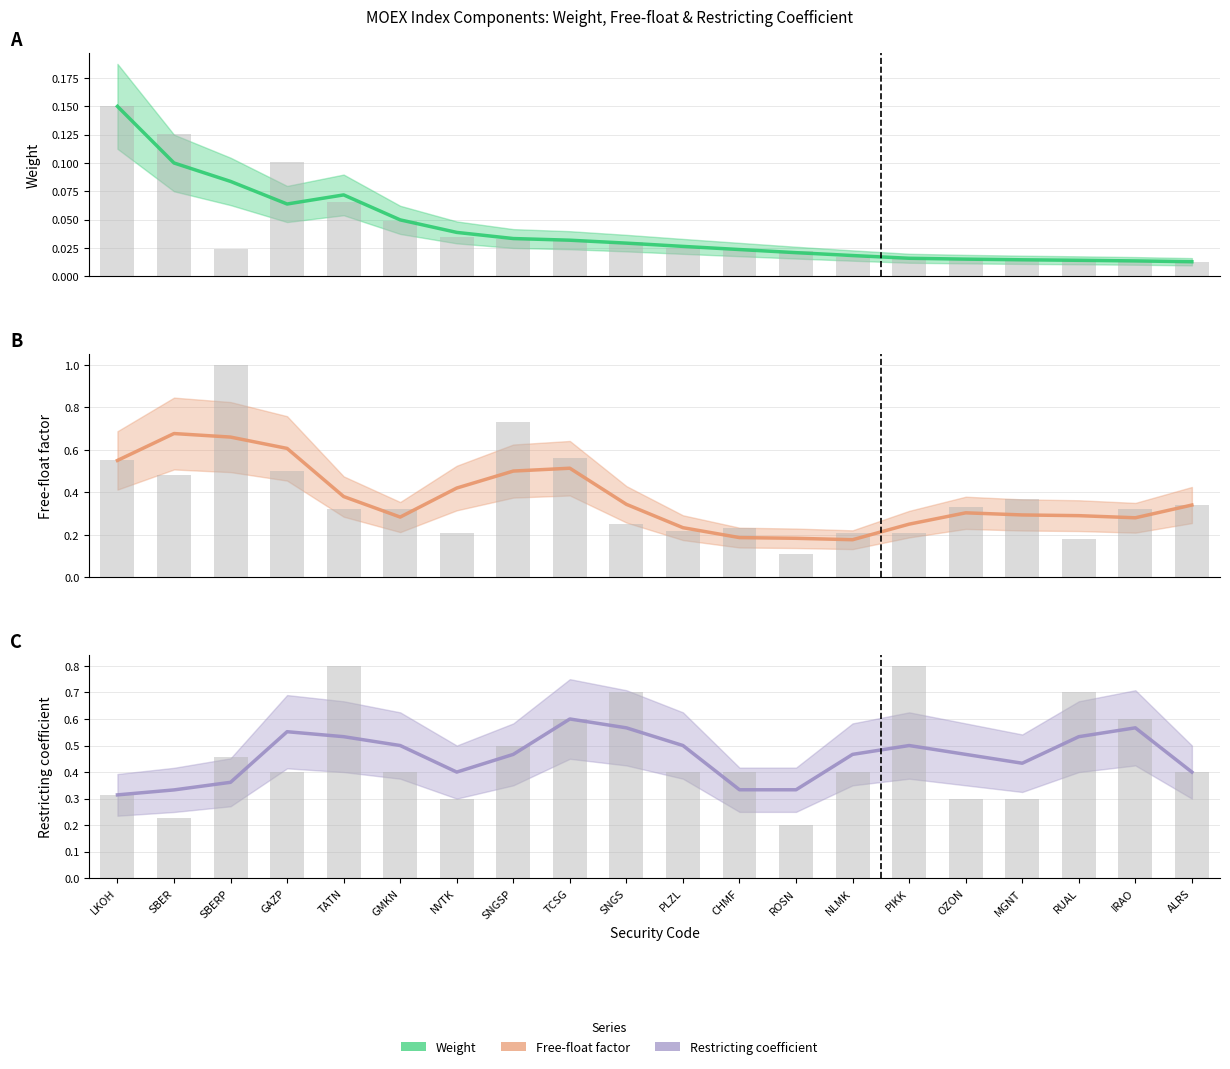

At how many categories does at least one series exceed 0?

20